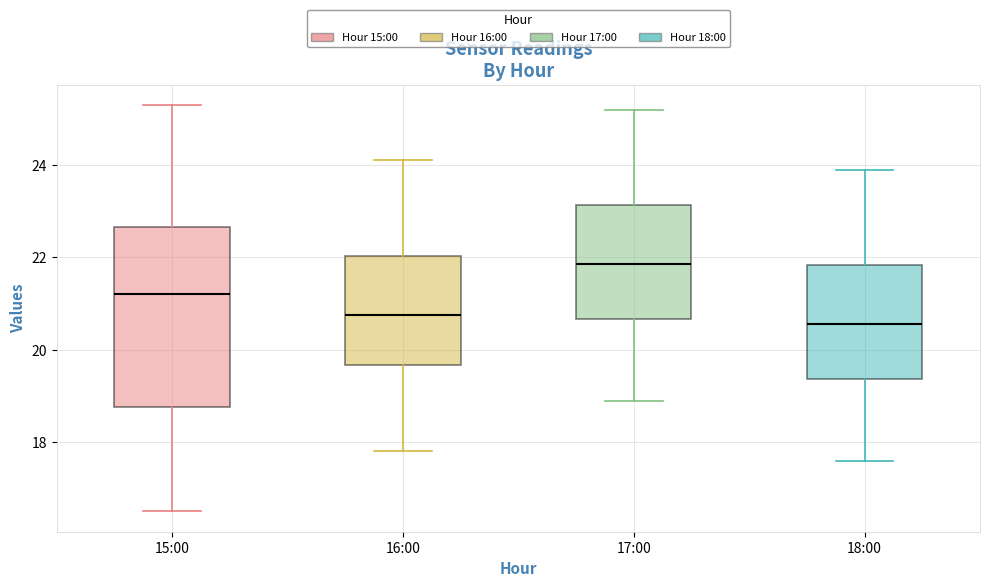

Reading left to right, transcribe this box plot: for each box, give where its median line is, the range the box spans, and where its two whiskers end, as read against the y-axis. The values are not printed on the chart, so give them approximately, as read against the axis.

15:00: median 21.2, box 18.8 to 22.6, whiskers 16.6 to 25.4
16:00: median 20.8, box 19.6 to 22.0, whiskers 17.8 to 24.2
17:00: median 21.8, box 20.6 to 23.2, whiskers 19.0 to 25.2
18:00: median 20.6, box 19.4 to 21.8, whiskers 17.6 to 24.0